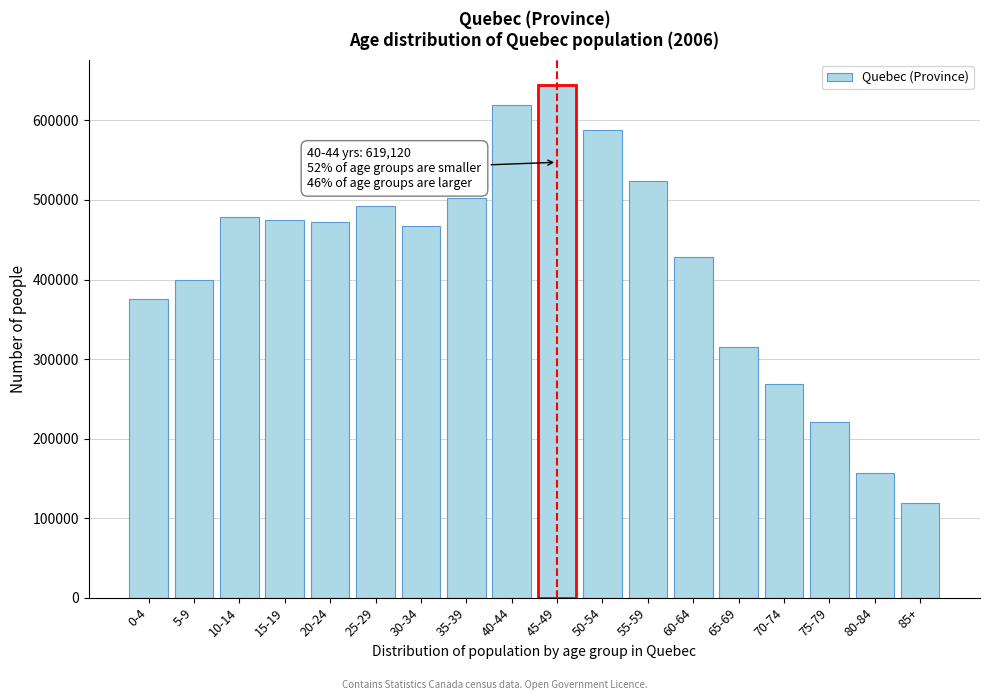

Reading right to left, what are all the values shown in this chart?

85+=119285	80-84=156775	75-79=220530	70-74=268145	65-69=315560	60-64=428070	55-59=524350	50-54=588085	45-49=644040	40-44=619120	35-39=502300	30-34=467325	25-29=492870	20-24=472170	15-19=475005	10-14=478255	5-9=398980	0-4=375270